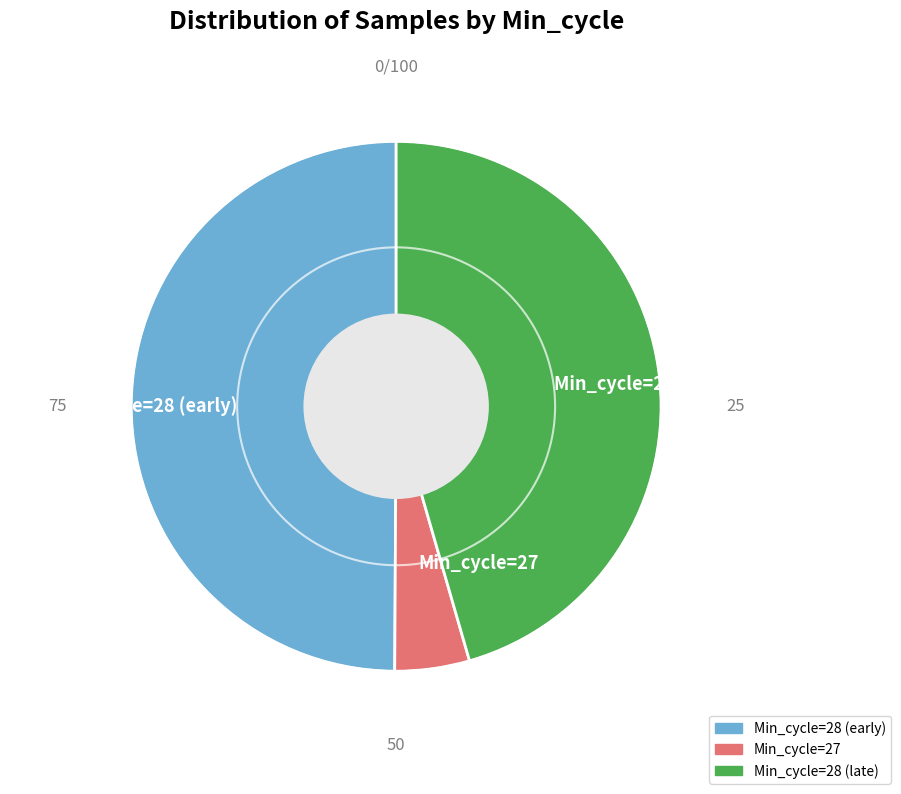

True or false: Min_cycle=28 (early) accounts for 50% of the total.

True